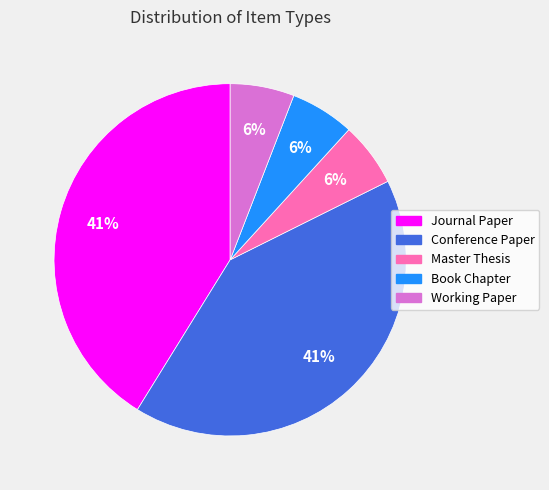

To the nearest percent, what is the combined percentage of Journal Paper and Book Chapter?

47%